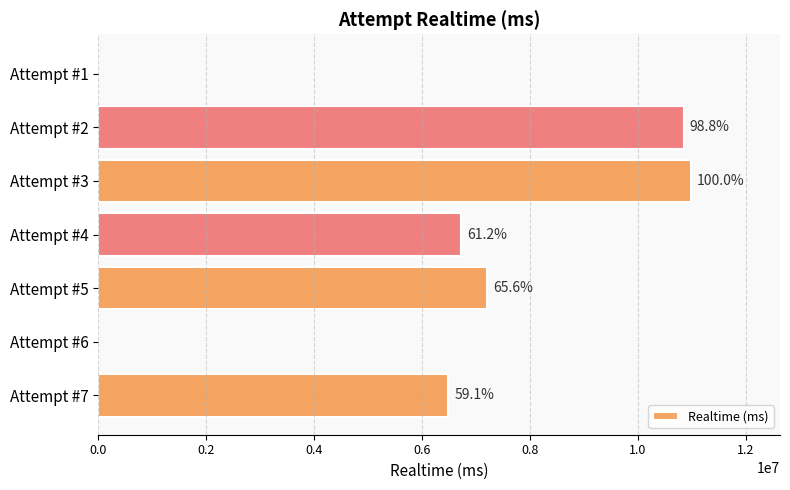

What is the difference between the maximum and minimum values?

10989288